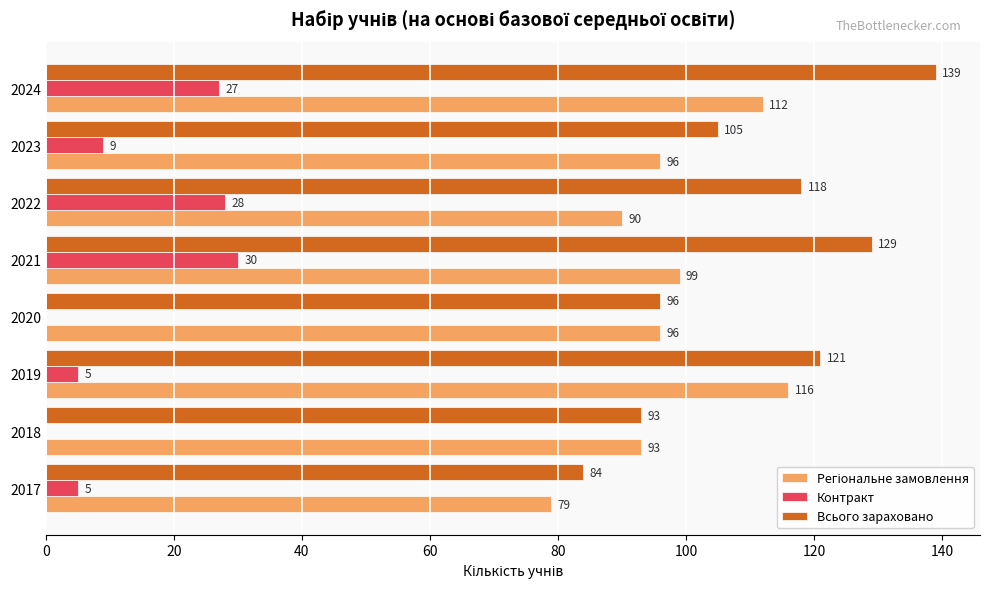

Which series changed the most between 2018 and 2023?

Всього зараховано